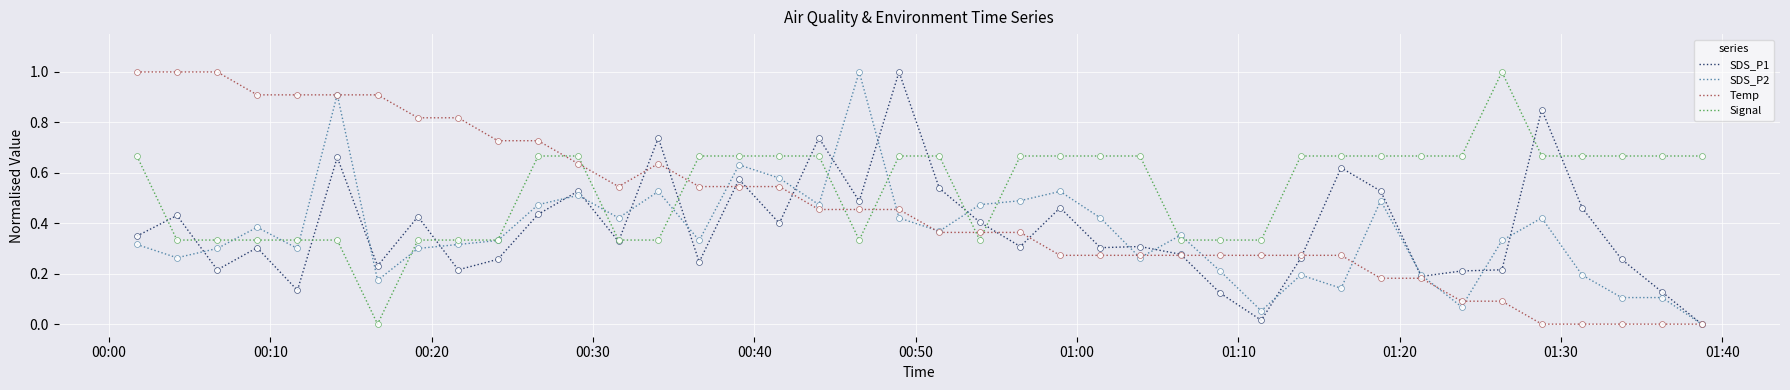

Which series has the largest total across all categories?

Signal